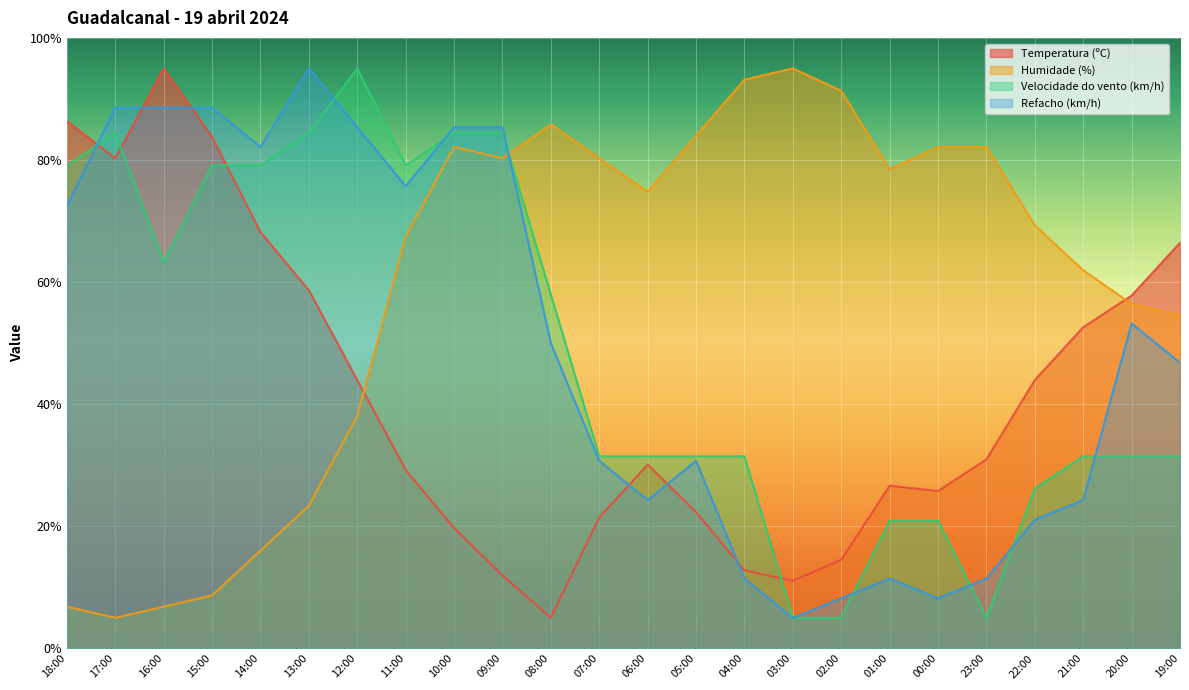

Is it true that Temperatura (ºC) equals 26.6 at 01:00?

True